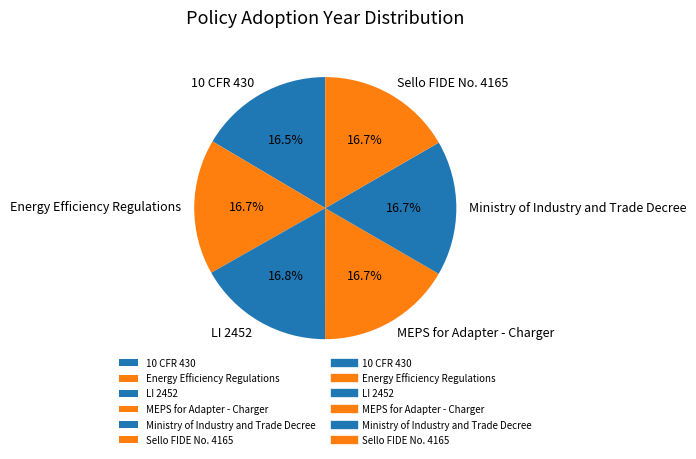

Is there a majority slice in this chart?

No